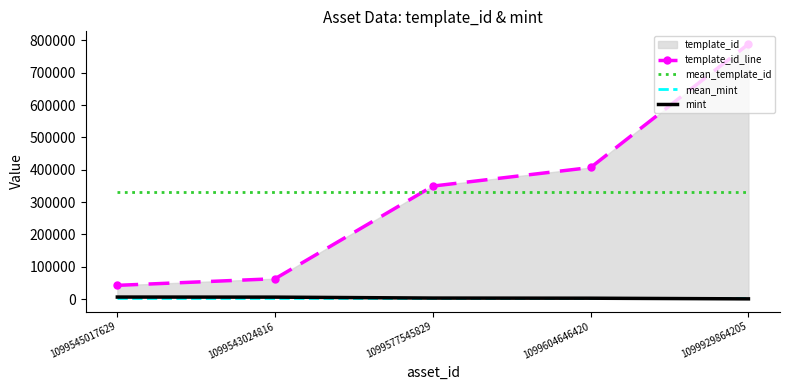

What is the value of the mean_template_id point at the 3rd from the left?

330163.2